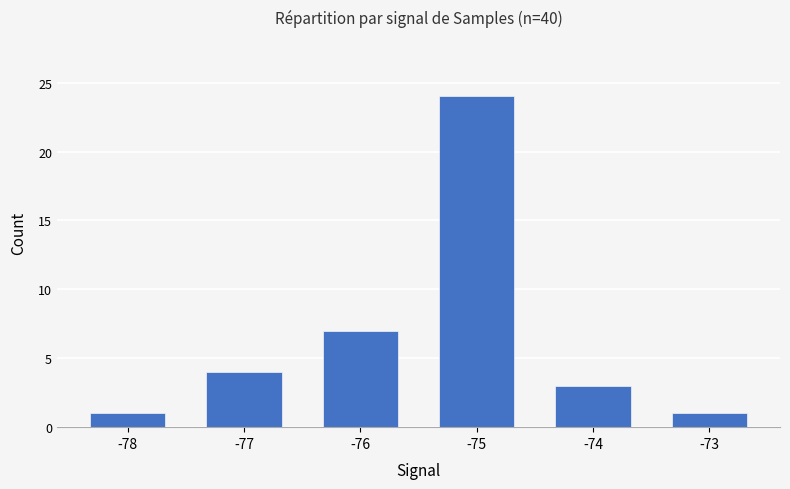

Is it true that the value at -75 is 8?

False